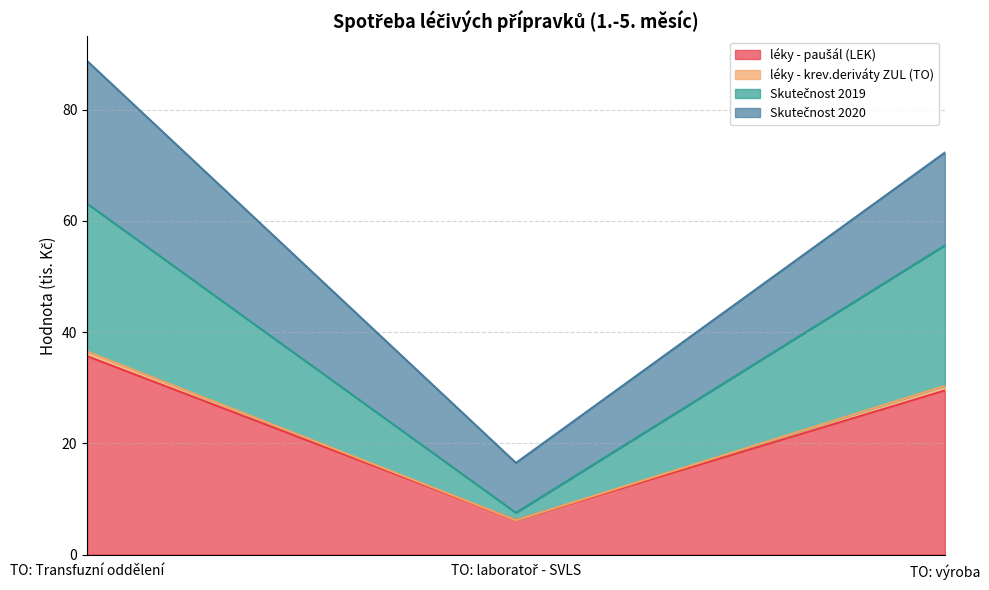

What is the difference between the maximum and minimum values in the léky - paušál (LEK) series?

29.5